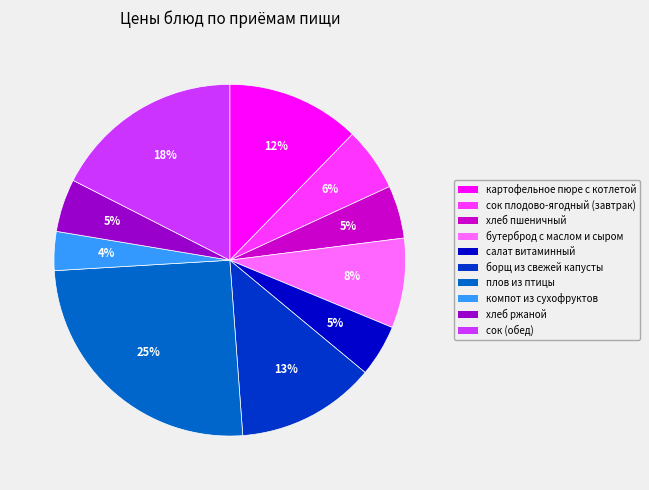

Is there any slice that represents more than half of the pie?

No